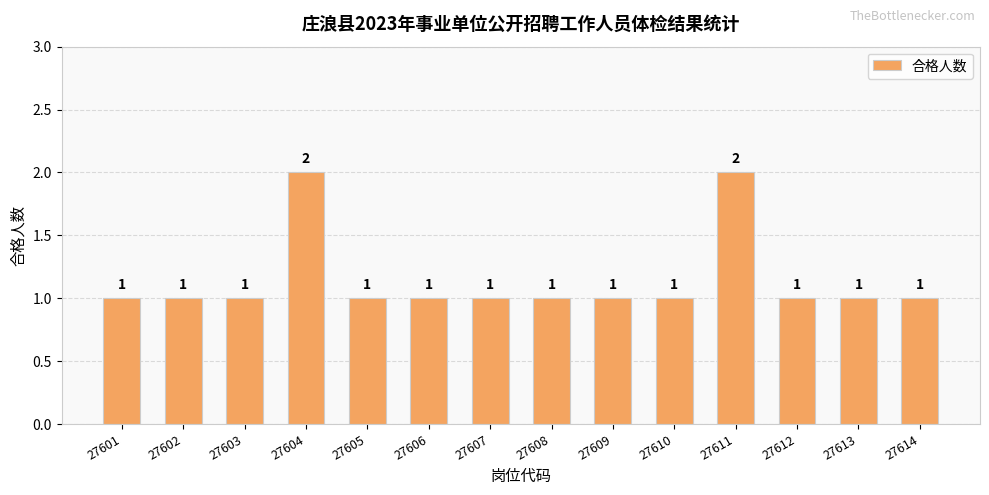

Reading right to left, transcribe all the data shown in this chart.

27614=1	27613=1	27612=1	27611=2	27610=1	27609=1	27608=1	27607=1	27606=1	27605=1	27604=2	27603=1	27602=1	27601=1